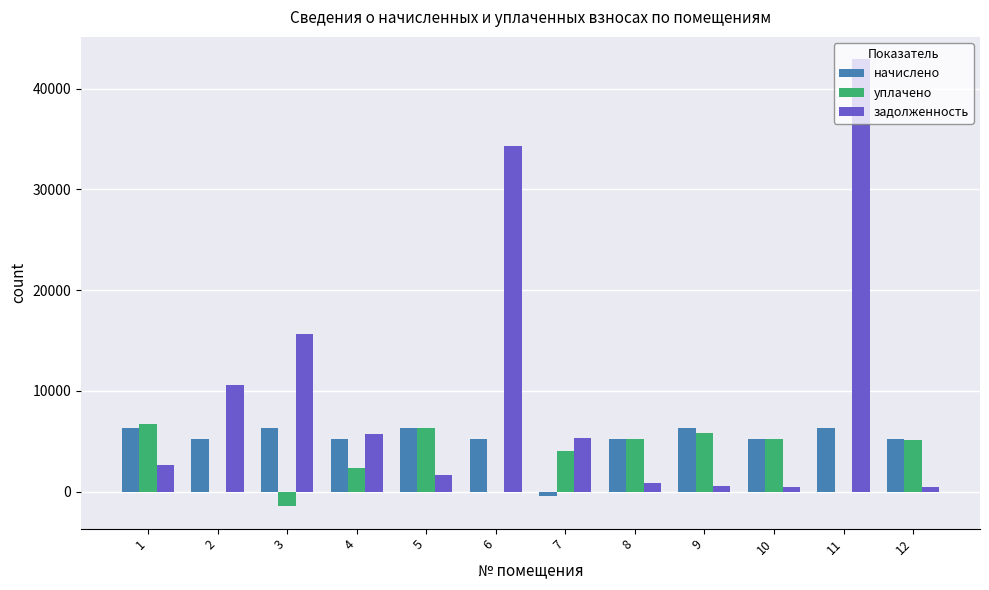

What is the sum of all задолженность values?

120908.4